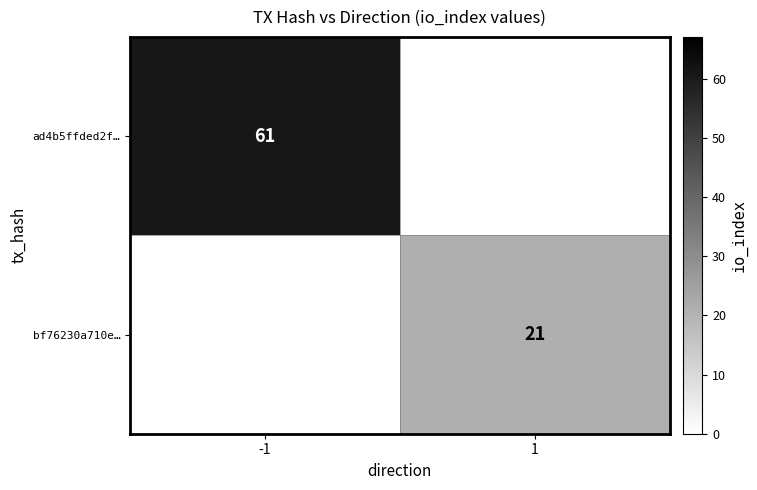

True or false: ad4b5ffded2f… has a value of 85 at -1.

False